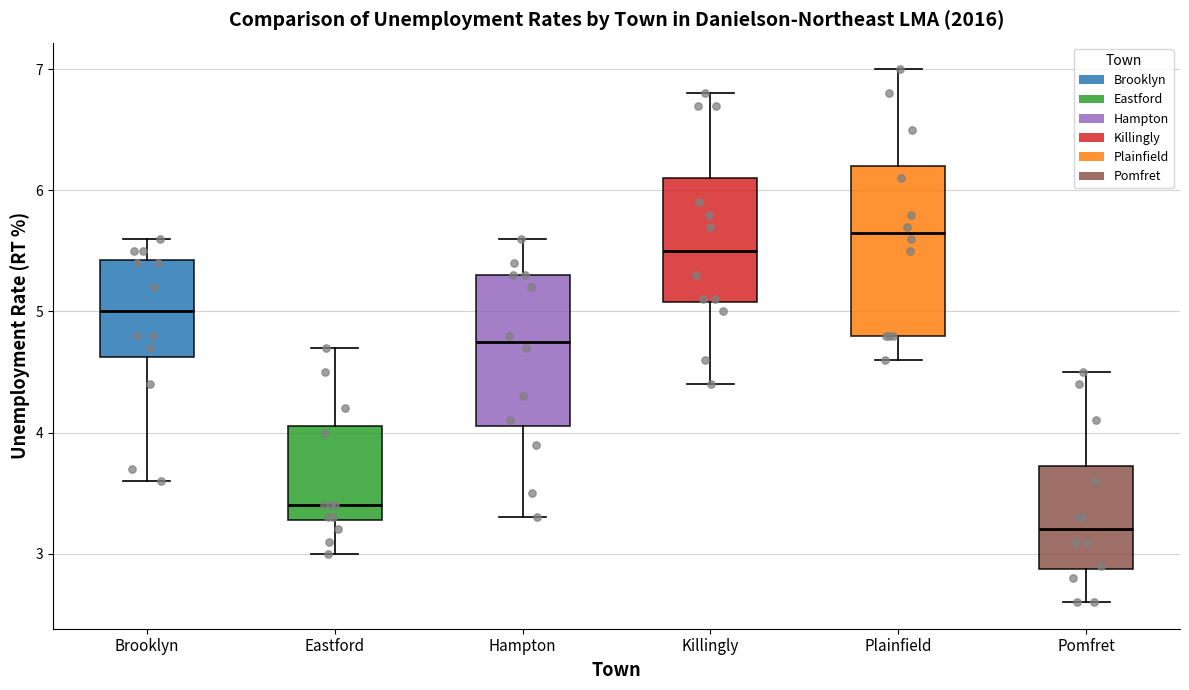

Where does the upper whisker of the box for Plainfield end on the y-axis? The values are not printed on the chart, so give them approximately, as read against the axis.

7.0